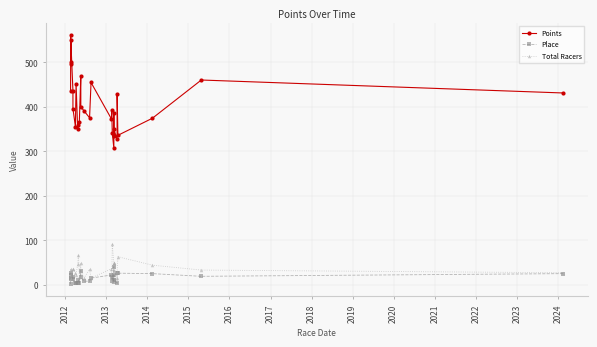

How many interior local peaks does the Points series have?

10